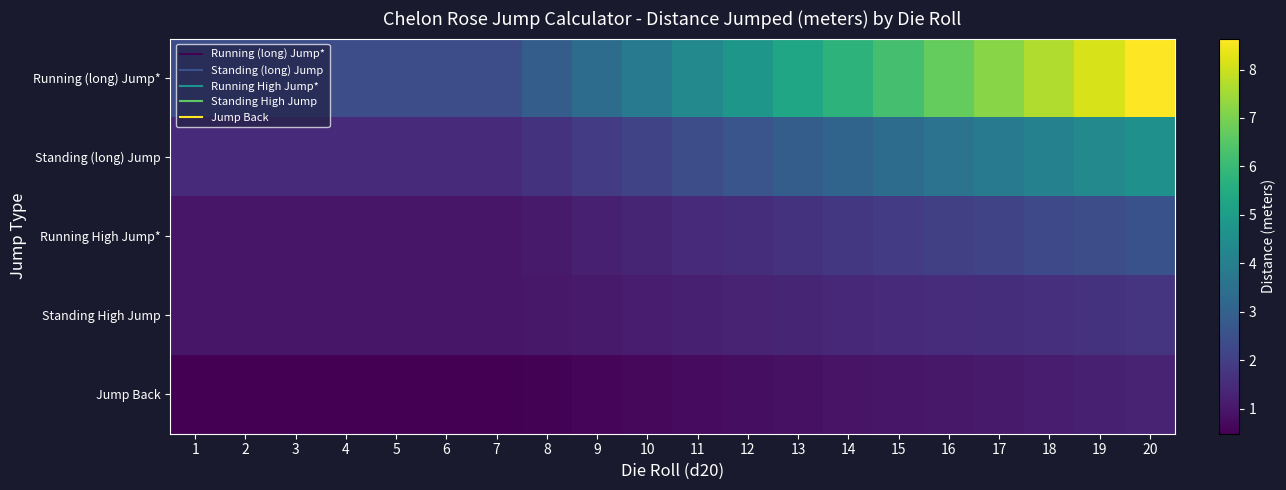

Reading left to right, list all the values displayed in this chart.

Running (long) Jump*: 1=2.4	2=2.4	3=2.4	4=2.4	5=2.4	6=2.4	7=2.4	8=2.9	9=3.4	10=3.8	11=4.3	12=4.8	13=5.3	14=5.8	15=6.2	16=6.7	17=7.2	18=7.7	19=8.2	20=8.6
Standing (long) Jump: 1=1.4	2=1.4	3=1.4	4=1.4	5=1.4	6=1.4	7=1.4	8=1.7	9=1.9	10=2.2	11=2.4	12=2.6	13=2.9	14=3.1	15=3.4	16=3.6	17=3.8	18=4.1	19=4.3	20=4.6
Running High Jump*: 1=1.0	2=1.0	3=1.0	4=1.0	5=1.0	6=1.0	7=1.0	8=1.1	9=1.2	10=1.3	11=1.4	12=1.6	13=1.7	14=1.8	15=1.9	16=2.0	17=2.2	18=2.3	19=2.4	20=2.5
Standing High Jump: 1=1.0	2=1.0	3=1.0	4=1.0	5=1.0	6=1.0	7=1.0	8=1.0	9=1.1	10=1.1	11=1.2	12=1.3	13=1.3	14=1.4	15=1.4	16=1.5	17=1.6	18=1.6	19=1.7	20=1.7
Jump Back: 1=0.5	2=0.5	3=0.5	4=0.5	5=0.5	6=0.5	7=0.5	8=0.5	9=0.6	10=0.7	11=0.7	12=0.8	13=0.8	14=0.9	15=1.0	16=1.0	17=1.1	18=1.1	19=1.2	20=1.3